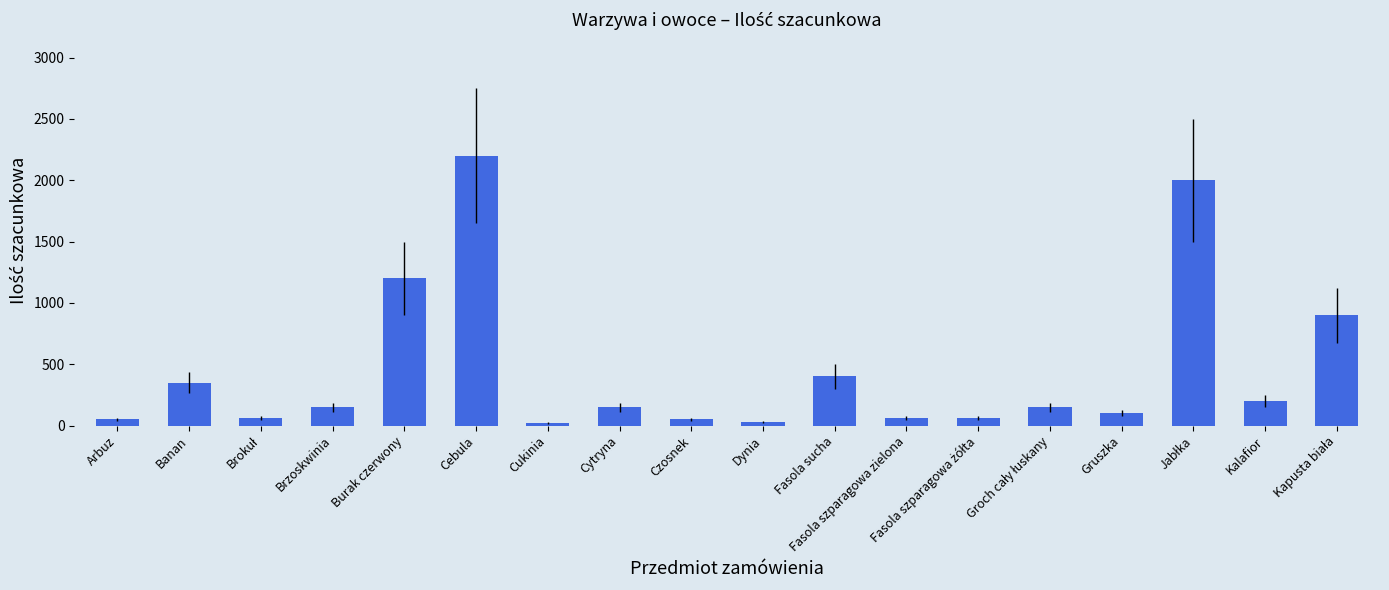

What is the difference between the values at Cytryna and Fasola sucha?

250